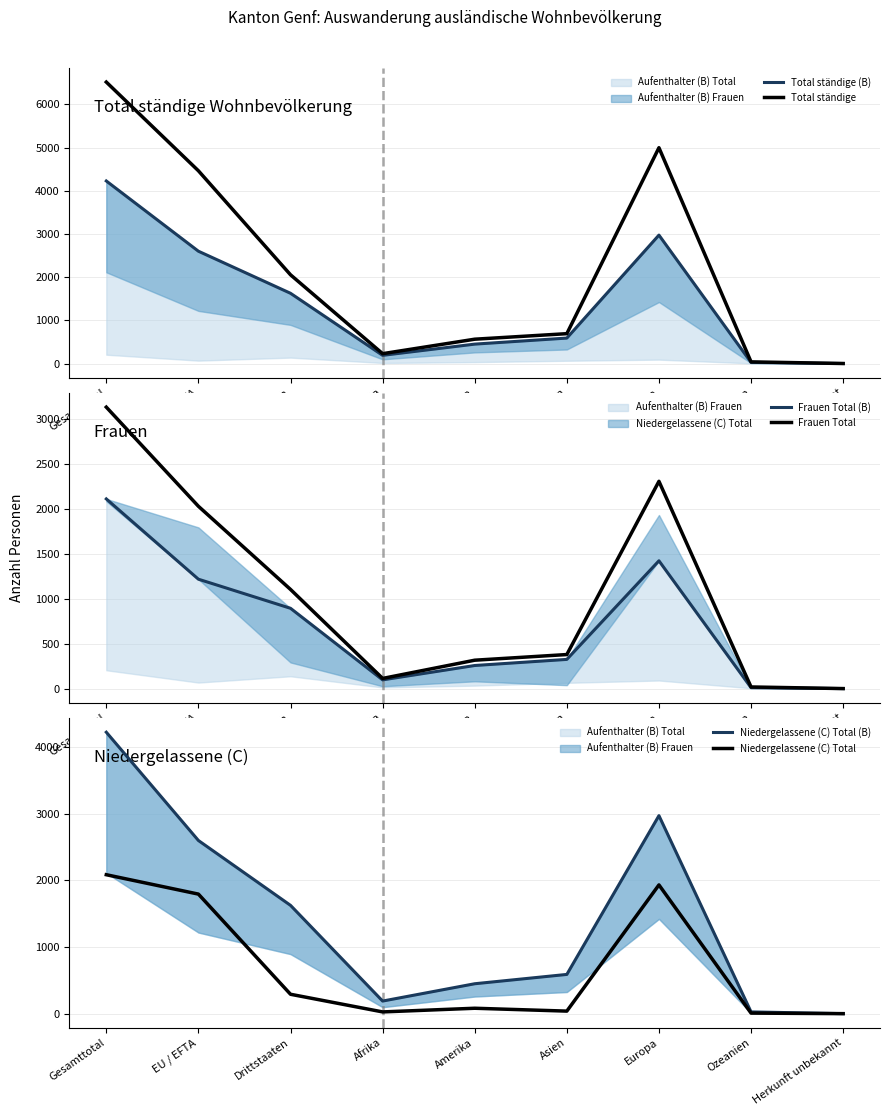

What value does the Frauen Total series have at EU / EFTA, to the nearest 10?

2030